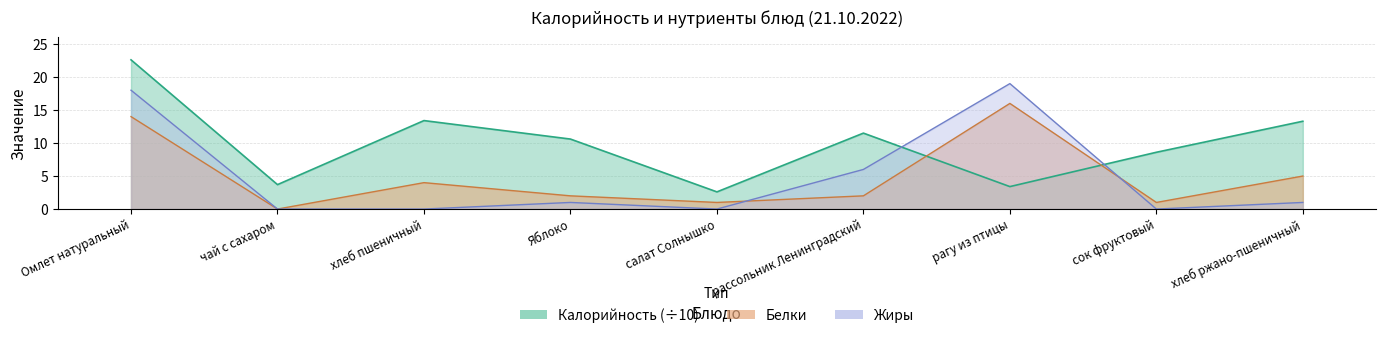

What is the label of the 1st point from the right?

хлеб ржано-пшеничный